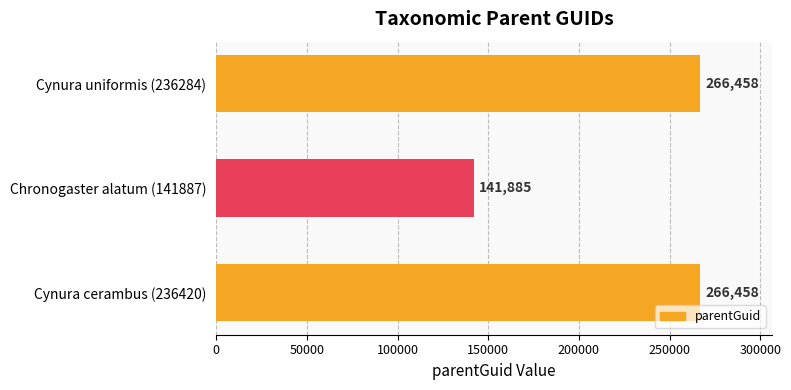

What is the ratio of the value at Cynura uniformis (236284) to the value at Cynura cerambus (236420)?

1.0